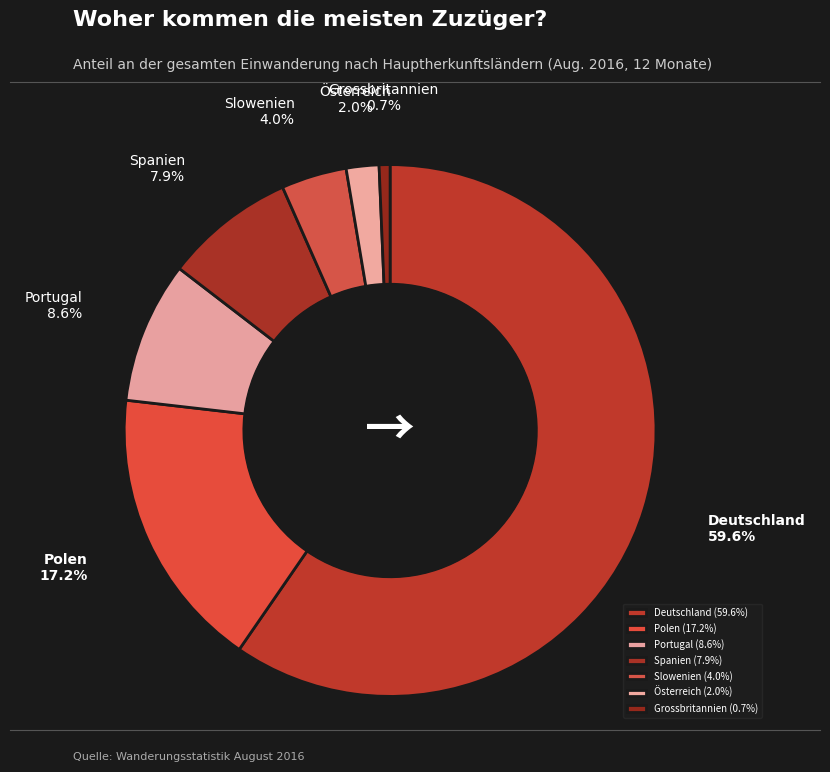

The Spanien slice represents 8% of the pie. True or false?

True